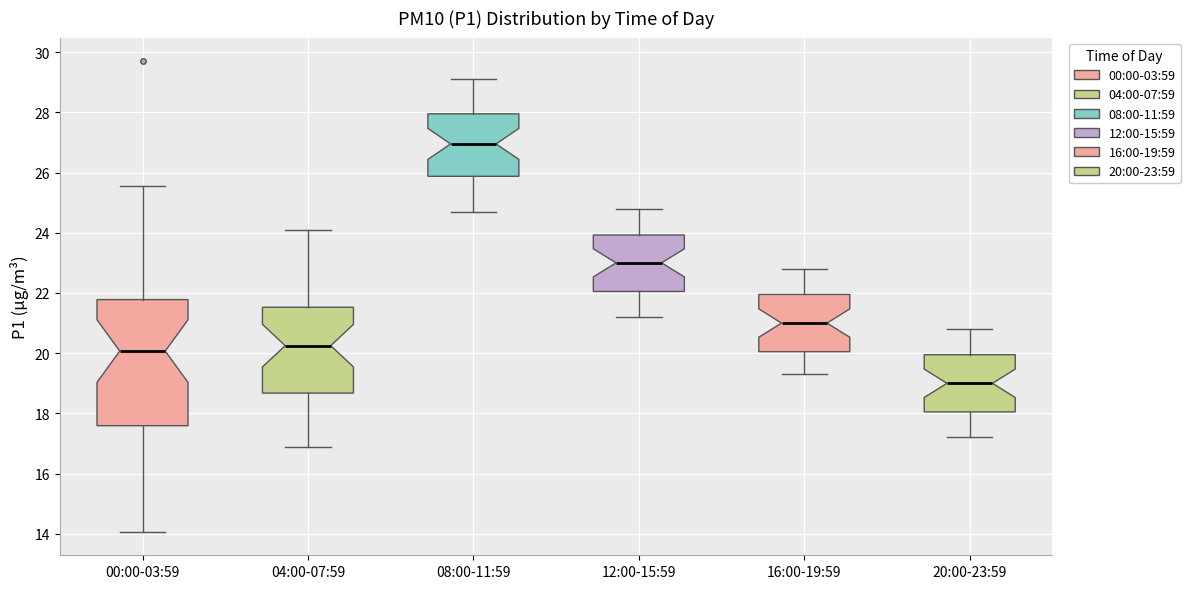

Reading left to right, transcribe this box plot: for each box, give where its median line is, the range the box spans, and where its two whiskers end, as read against the y-axis. The values are not printed on the chart, so give them approximately, as read against the axis.

00:00-03:59: median 20.0, box 17.6 to 21.8, whiskers 14.0 to 25.6
04:00-07:59: median 20.2, box 18.6 to 21.6, whiskers 17.0 to 24.2
08:00-11:59: median 27.0, box 25.8 to 28.0, whiskers 24.8 to 29.2
12:00-15:59: median 23.0, box 22.0 to 24.0, whiskers 21.2 to 24.8
16:00-19:59: median 21.0, box 20.0 to 22.0, whiskers 19.4 to 22.8
20:00-23:59: median 19.0, box 18.0 to 20.0, whiskers 17.2 to 20.8